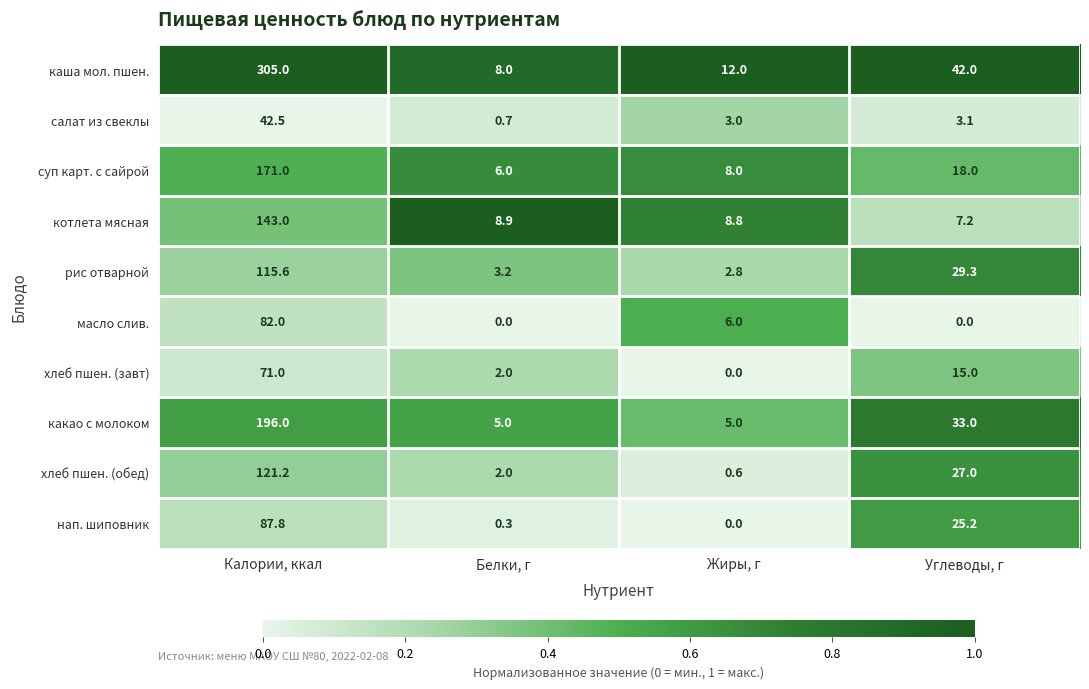

True or false: хлеб пшен. (завт) has a value of 36.3 at Жиры, г.

False